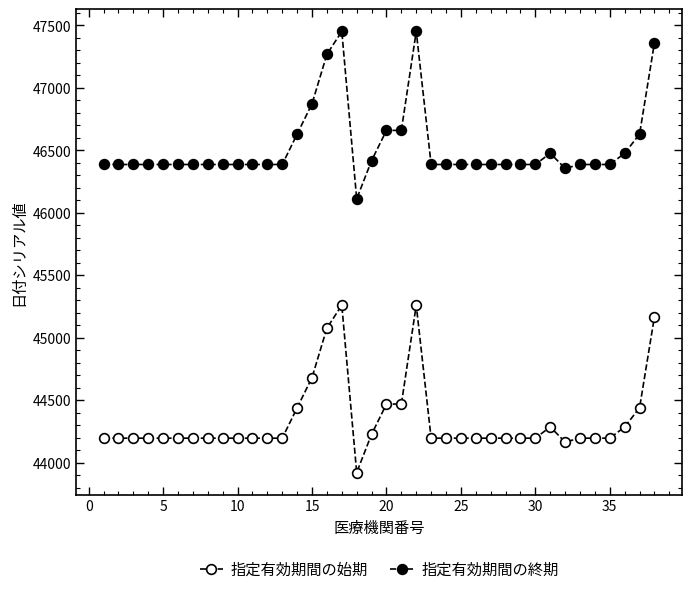

How many data points does each series have?

38